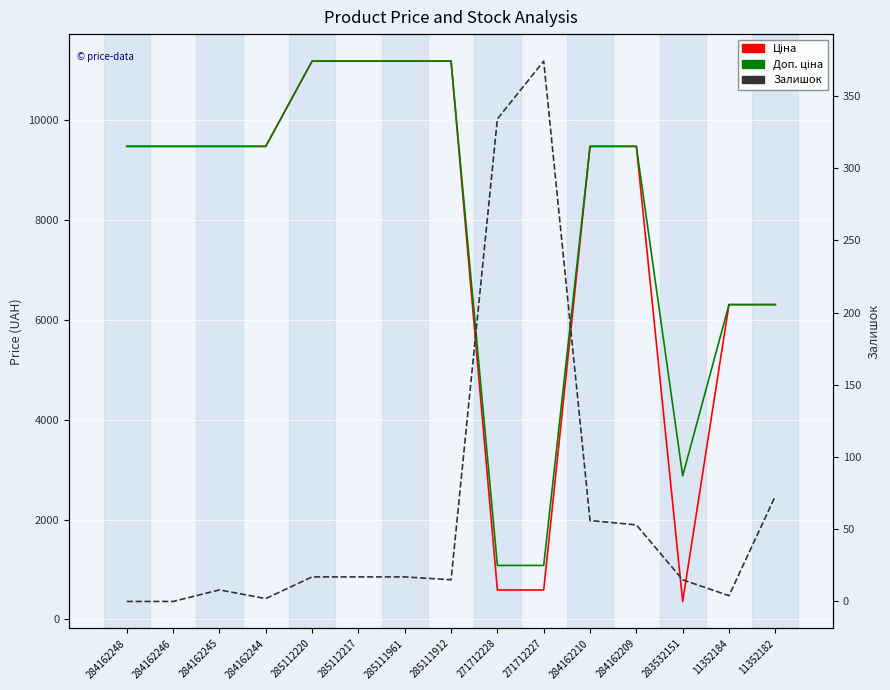

True or false: Ціна has more than 1 points higher than both neighbors.

False